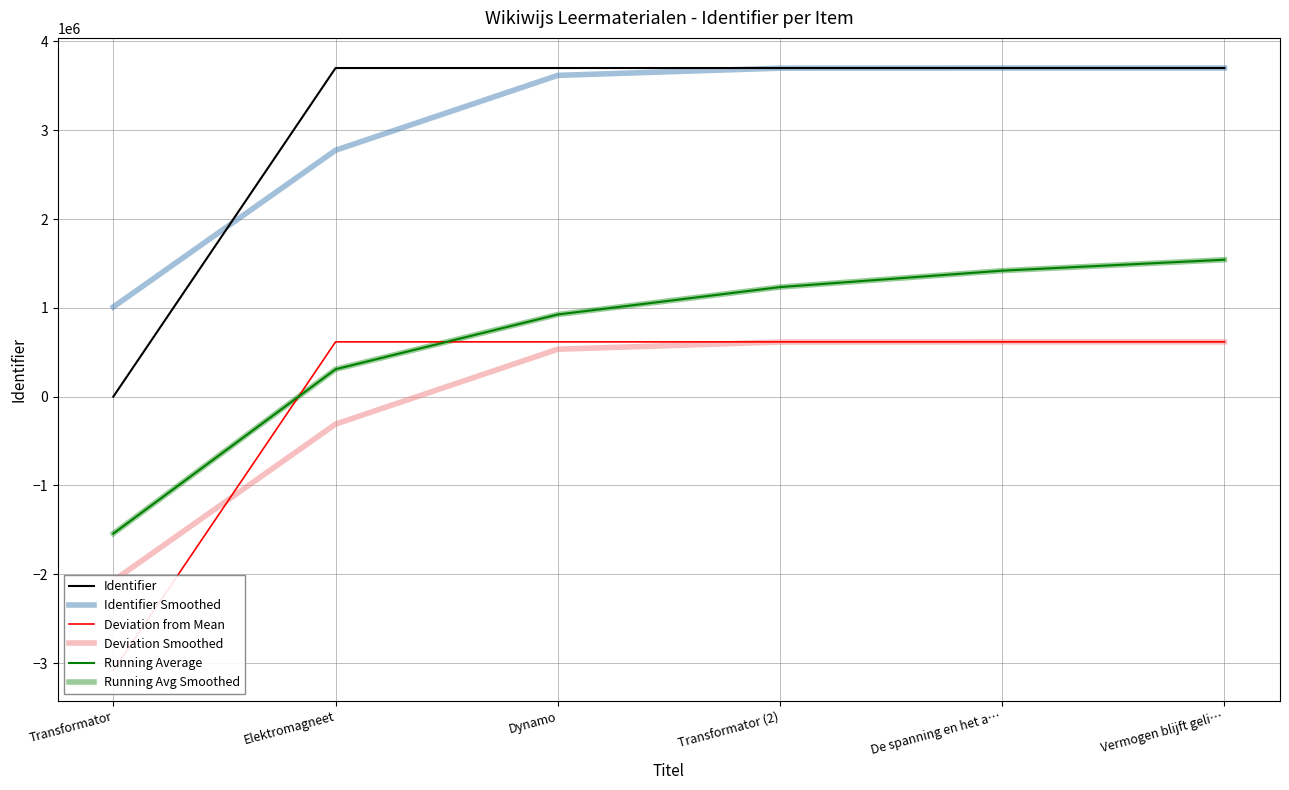

Reading left to right, what are all the values shown in this chart?

Identifier: Transformator=0.0	Elektromagneet=3700866.0	Dynamo=3700889.0	Transformator (2)=3700892.0	De spanning en het a…=3700924.0	Vermogen blijft geli…=3701002.0
Identifier Smoothed: Transformator=1010384.4	Elektromagneet=2774837.3	Dynamo=3618166.5	Transformator (2)=3699269.4	De spanning en het a…=3700935.4	Vermogen blijft geli…=3700980.0
Deviation from Mean: Transformator=-3084095.5	Elektromagneet=616770.5	Dynamo=616793.5	Transformator (2)=616796.5	De spanning en het a…=616828.5	Vermogen blijft geli…=616906.5
Deviation Smoothed: Transformator=-2073711.1	Elektromagneet=-309258.2	Dynamo=534071.0	Transformator (2)=615173.9	De spanning en het a…=616839.9	Vermogen blijft geli…=616884.5
Running Average: Transformator=-1542047.8	Elektromagneet=308385.2	Dynamo=925203.9	Transformator (2)=1233614.0	De spanning en het a…=1418666.5	Vermogen blijft geli…=1542047.8
Running Avg Smoothed: Transformator=-1542047.8	Elektromagneet=308385.2	Dynamo=925203.9	Transformator (2)=1233614.0	De spanning en het a…=1418666.5	Vermogen blijft geli…=1542047.8